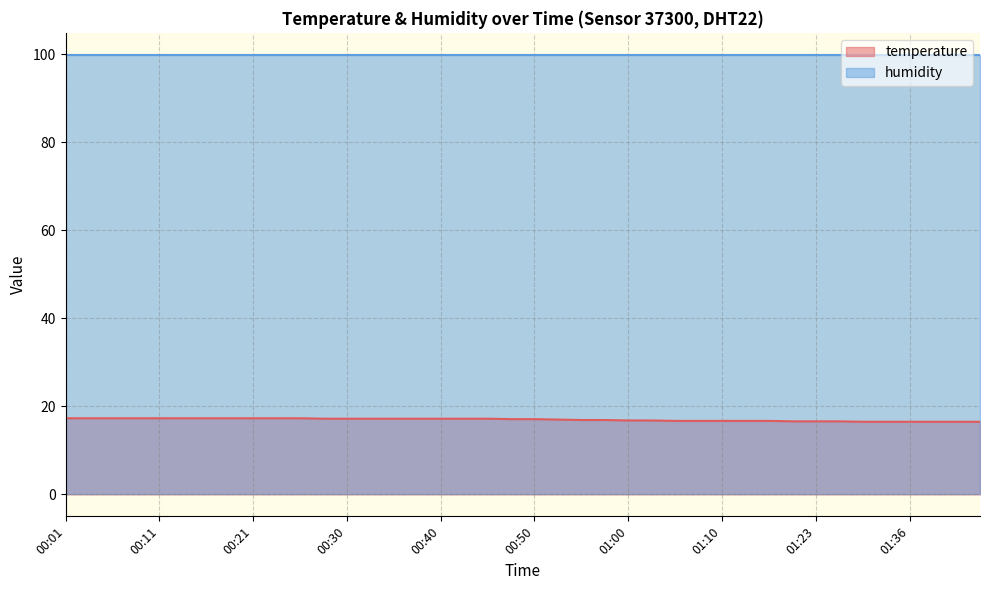

Where is the data nearest to the value 16?

01:31